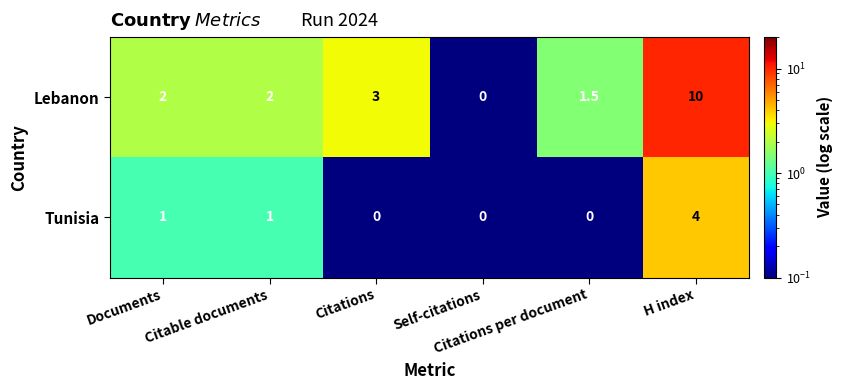

What is the greatest value displayed?

10.0